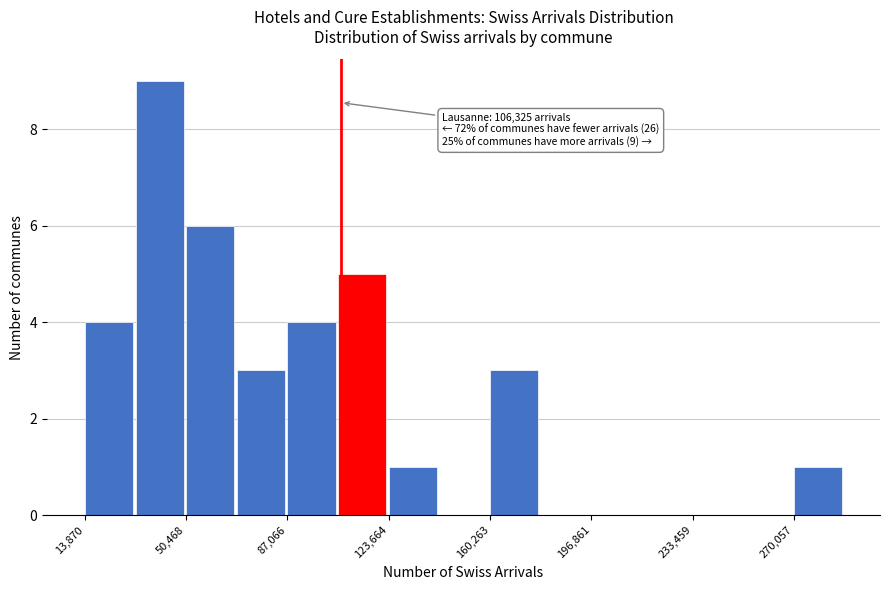

Read against the x-axis, roughly where is the centre of the tallest bar?

40000